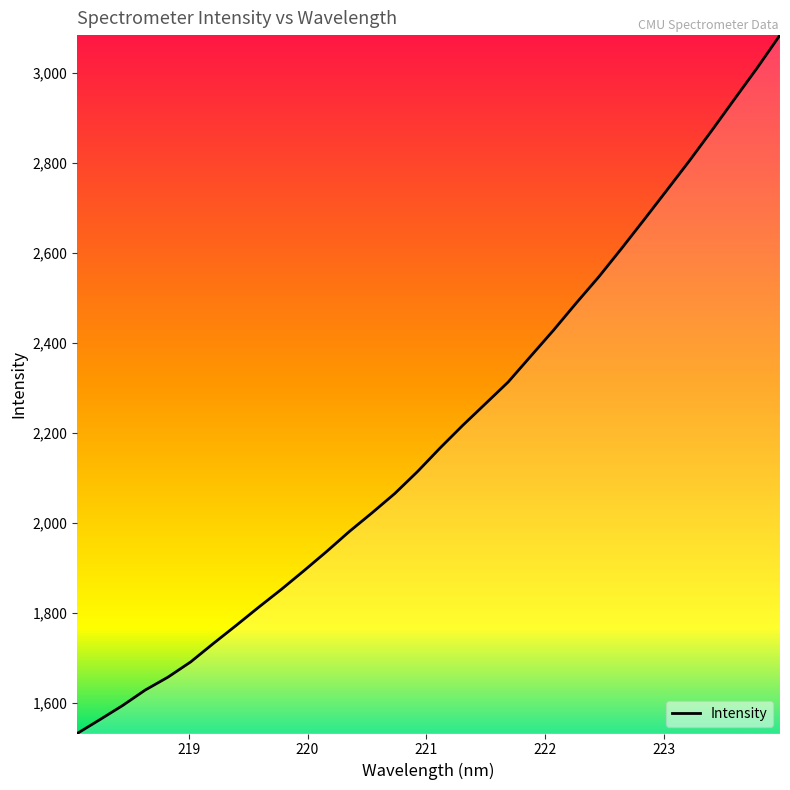

What is the smallest value displayed?

1531.9